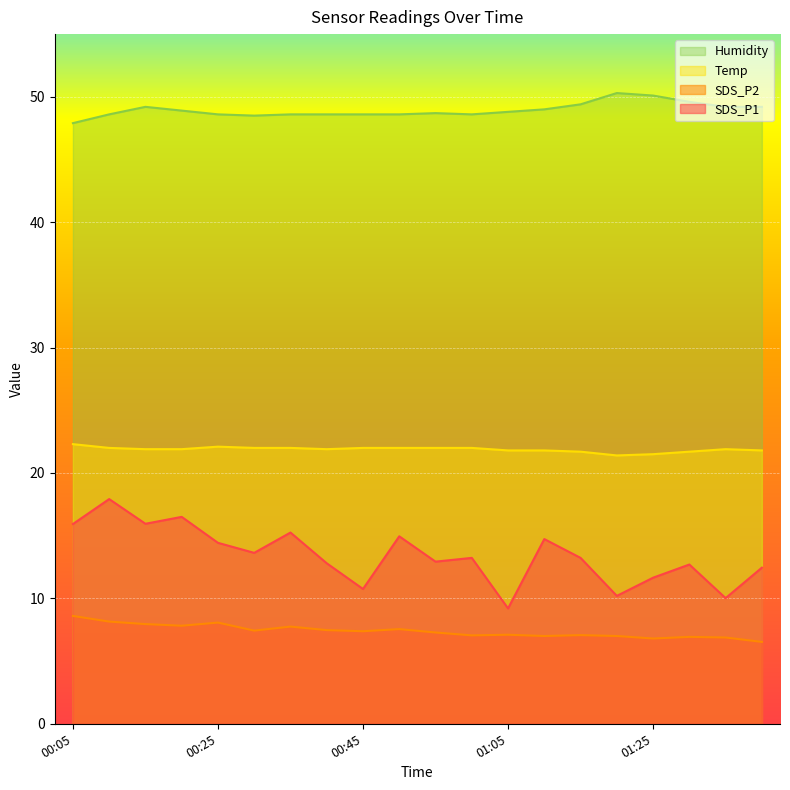

True or false: Temp and SDS_P1 cross at least once.

False